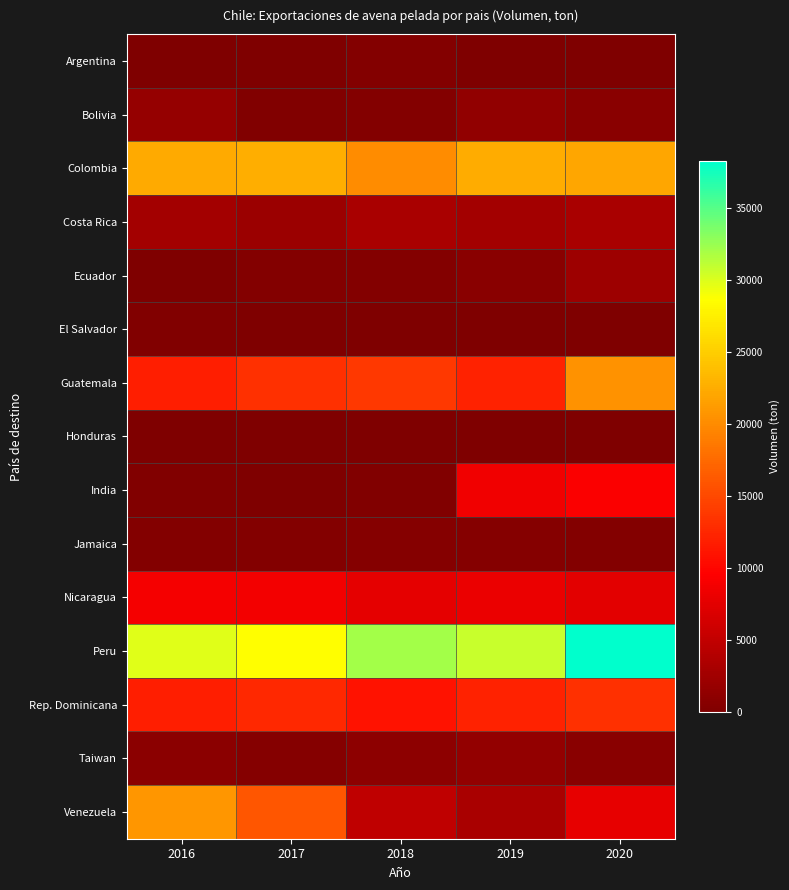

At 2019, list the series in order from smallest to largest.

Honduras, El Salvador, Argentina, Jamaica, Ecuador, Bolivia, Taiwan, Costa Rica, Venezuela, Nicaragua, India, Guatemala, Rep. Dominicana, Colombia, Peru